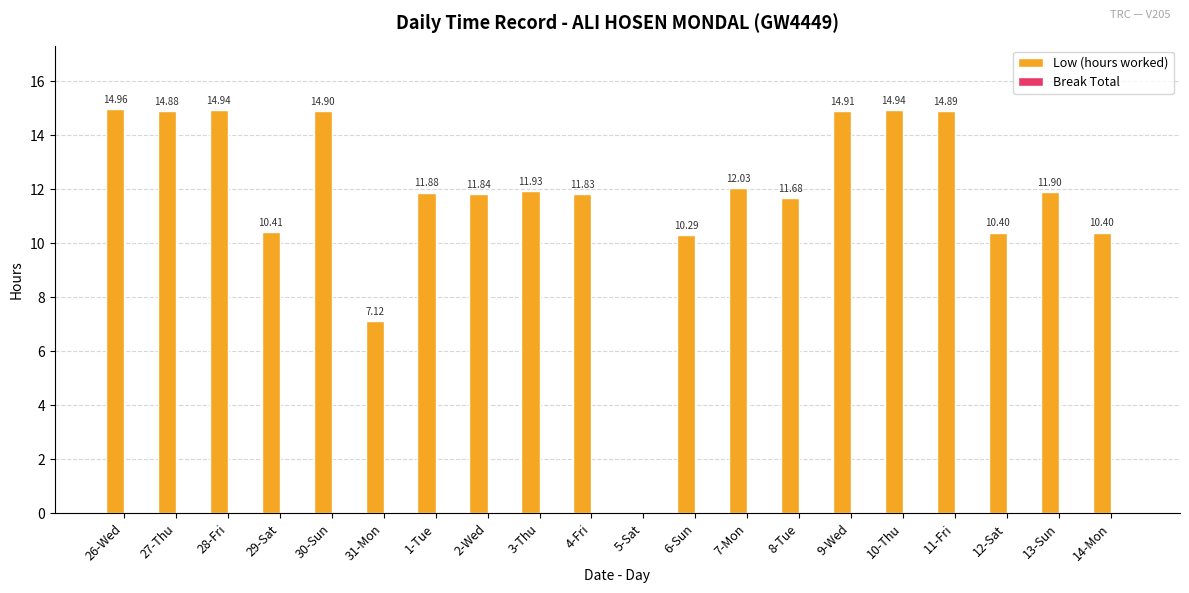

What is the sum of the values at 5-Sat and 26-Wed?

15.0